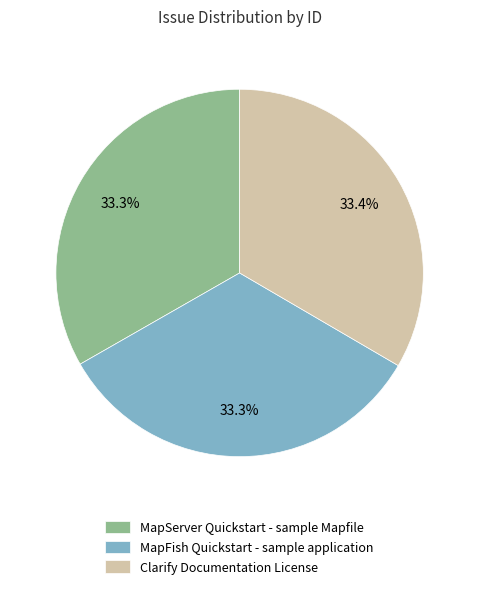

What is the ratio of the value at MapServer Quickstart - sample Mapfile to the value at MapFish Quickstart - sample application?

1.0